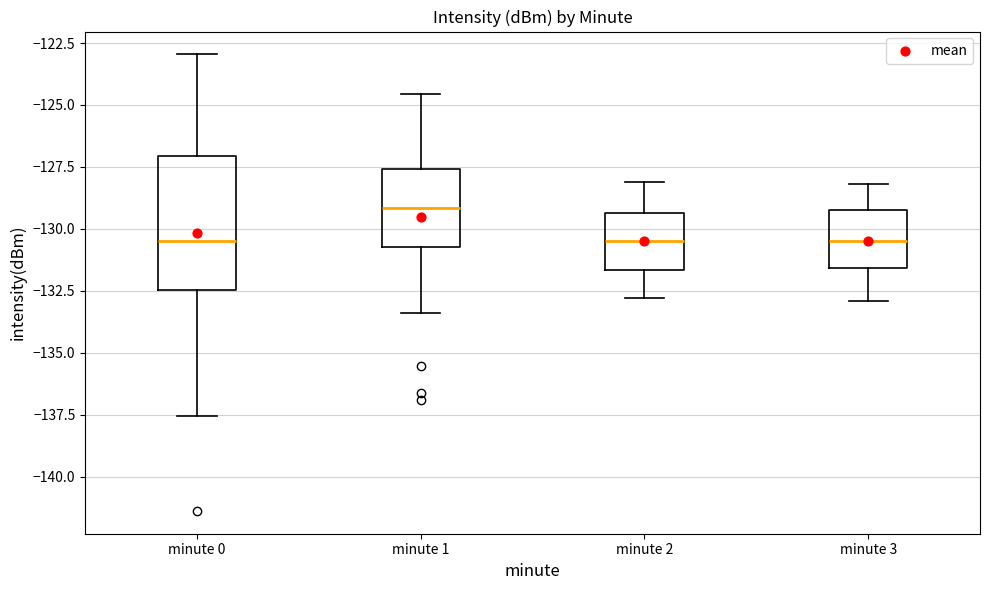

Reading left to right, transcribe this box plot: for each box, give where its median line is, the range the box spans, and where its two whiskers end, as read against the y-axis. The values are not printed on the chart, so give them approximately, as read against the axis.

minute 0: median -130.5, box -132.5 to -127.0, whiskers -137.5 to -123.0
minute 1: median -129.0, box -130.5 to -127.5, whiskers -133.5 to -124.5
minute 2: median -130.5, box -131.5 to -129.5, whiskers -133.0 to -128.0
minute 3: median -130.5, box -131.5 to -129.0, whiskers -133.0 to -128.0